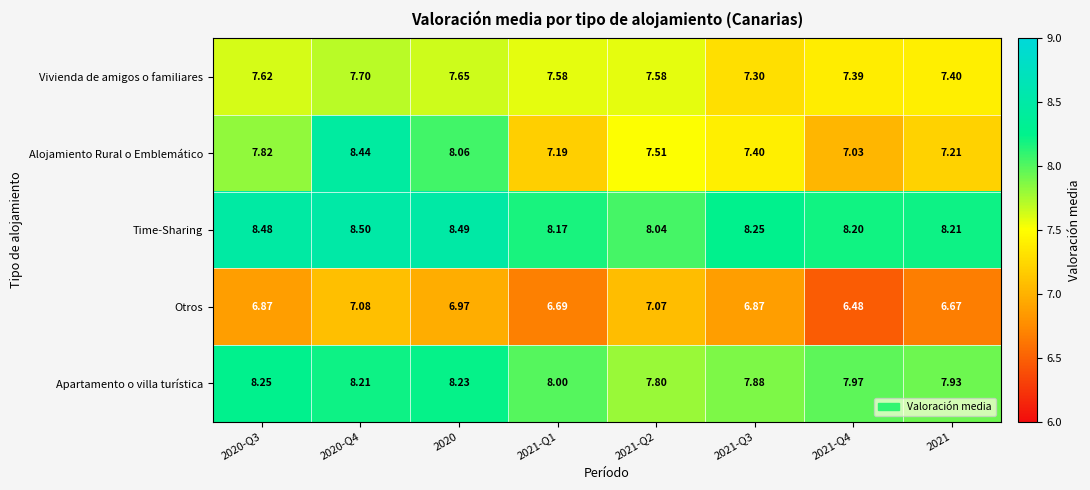

Rank the series at 2021-Q3 from lowest to highest value.

Otros, Vivienda de amigos o familiares, Alojamiento Rural o Emblemático, Apartamento o villa turística, Time-Sharing